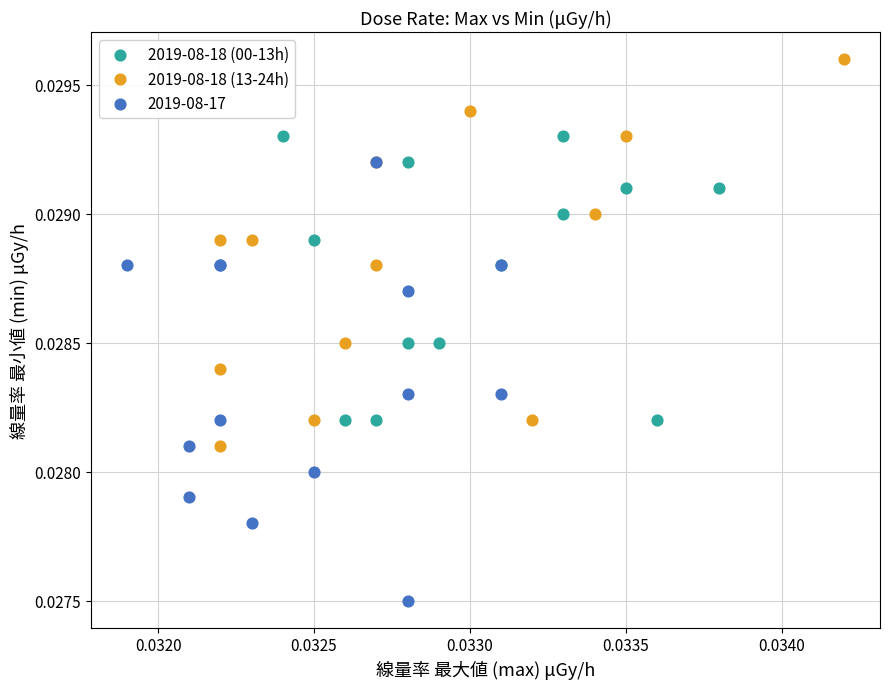

Which series contains the lowest Y value?

2019-08-17